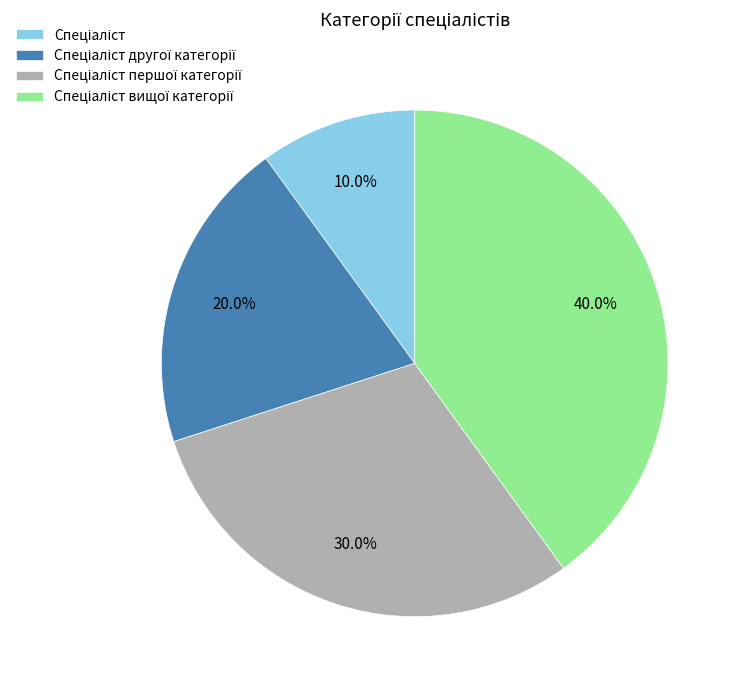

To the nearest percent, what is the average slice percentage?

25%